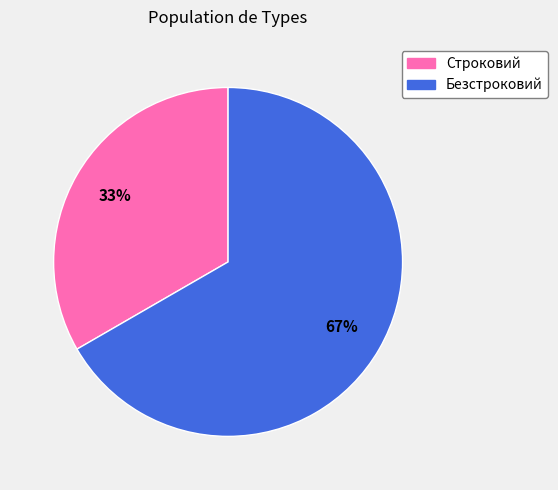

How many segments does this pie chart have?

2